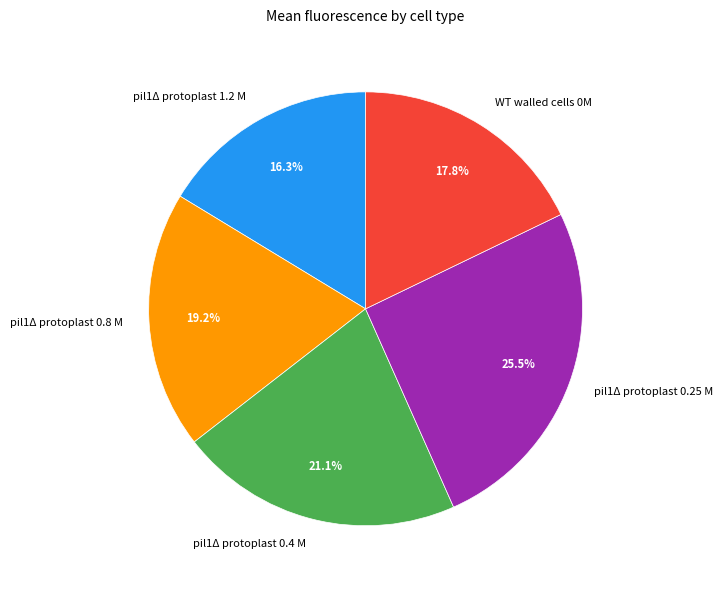

Is it true that pil1Δ protoplast 1.2 M is 16% of the pie?

True